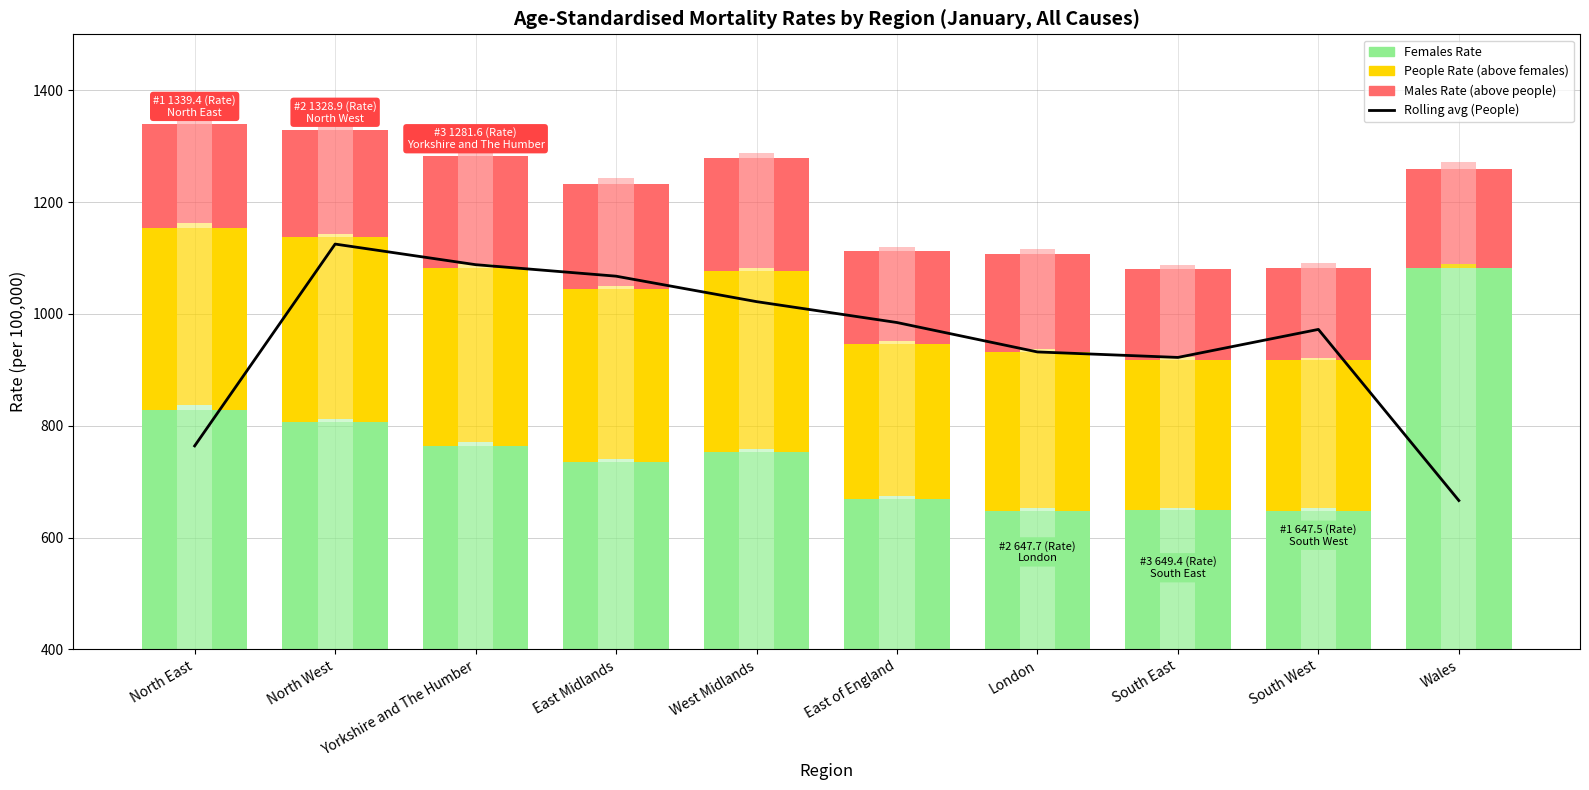

Reading left to right, extract all data points from this chart.

7-day rolling average: 763.9	1124.9	1088.0	1067.5	1021.9	984.6	932.0	922.2	972.3	666.2
Females Rate: 828.0	807.0	764.4	735.0	752.2	669.4	647.7	649.4	647.5	1081.9
Females CI Band: 828.0	807.0	764.4	735.0	752.2	669.4	647.7	649.4	647.5	1081.9